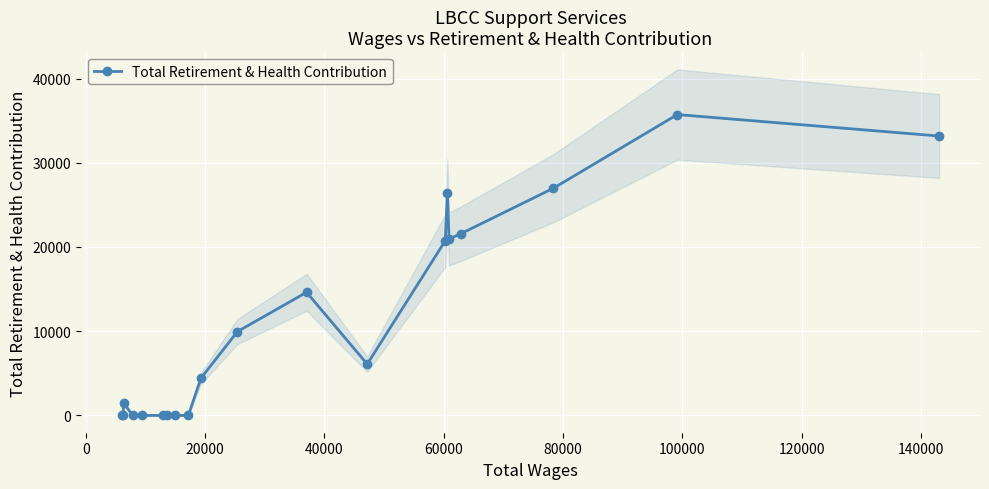

True or false: Total Retirement & Health Contribution has more than 2 points higher than both neighbors.

True